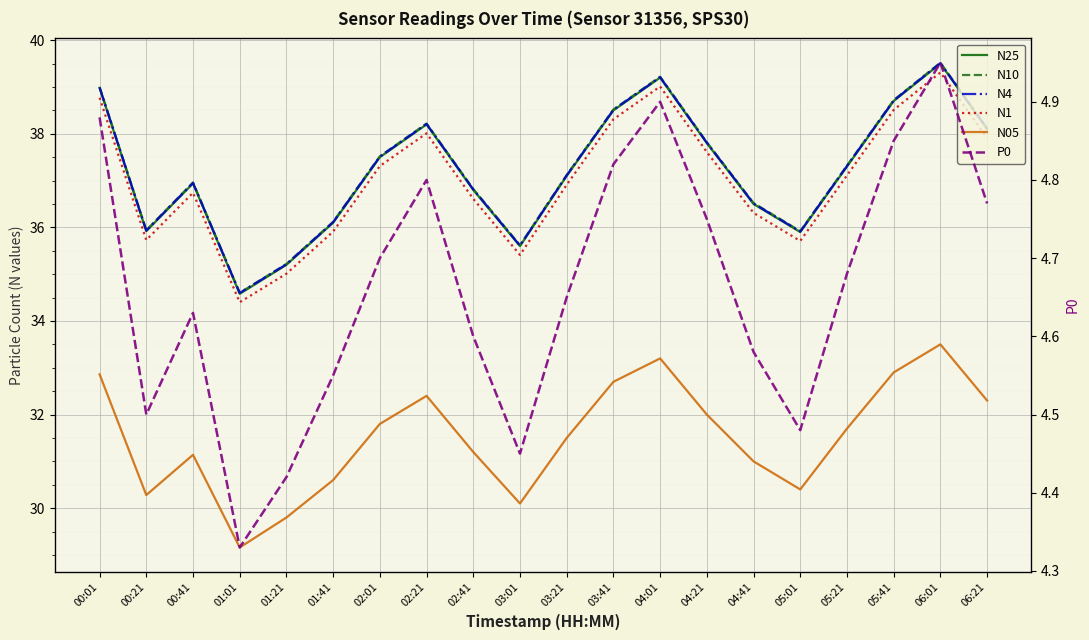

What position from the right is 01:01?

17